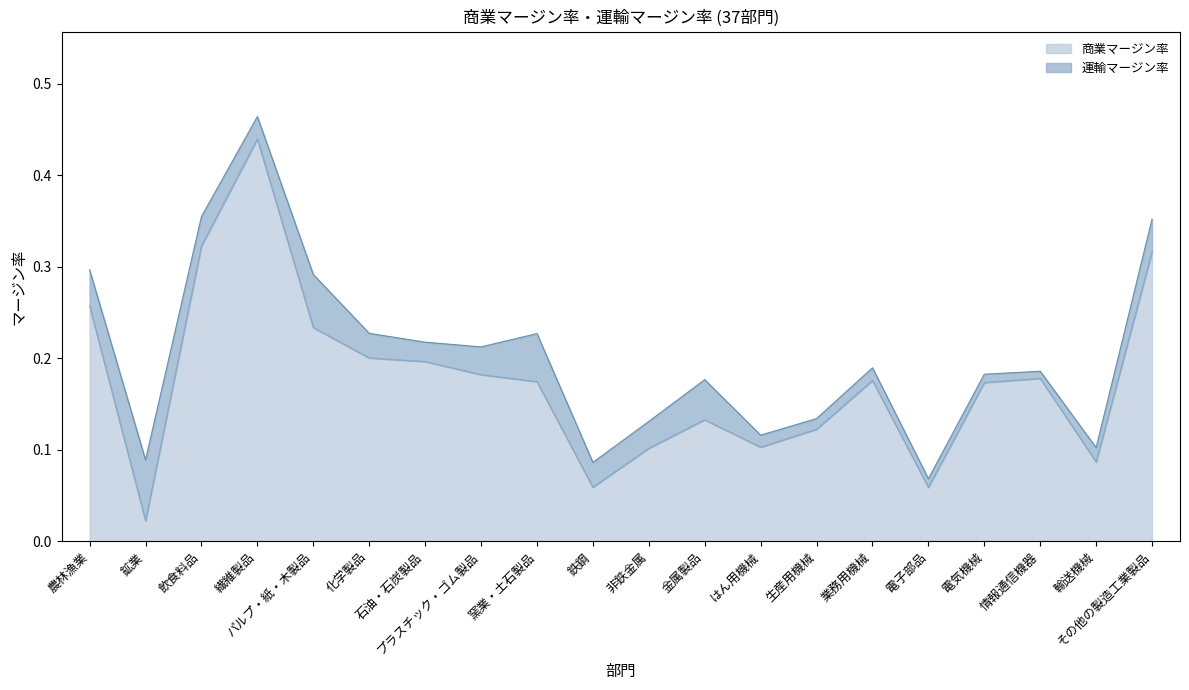

Does the chart have visible grid lines?

No